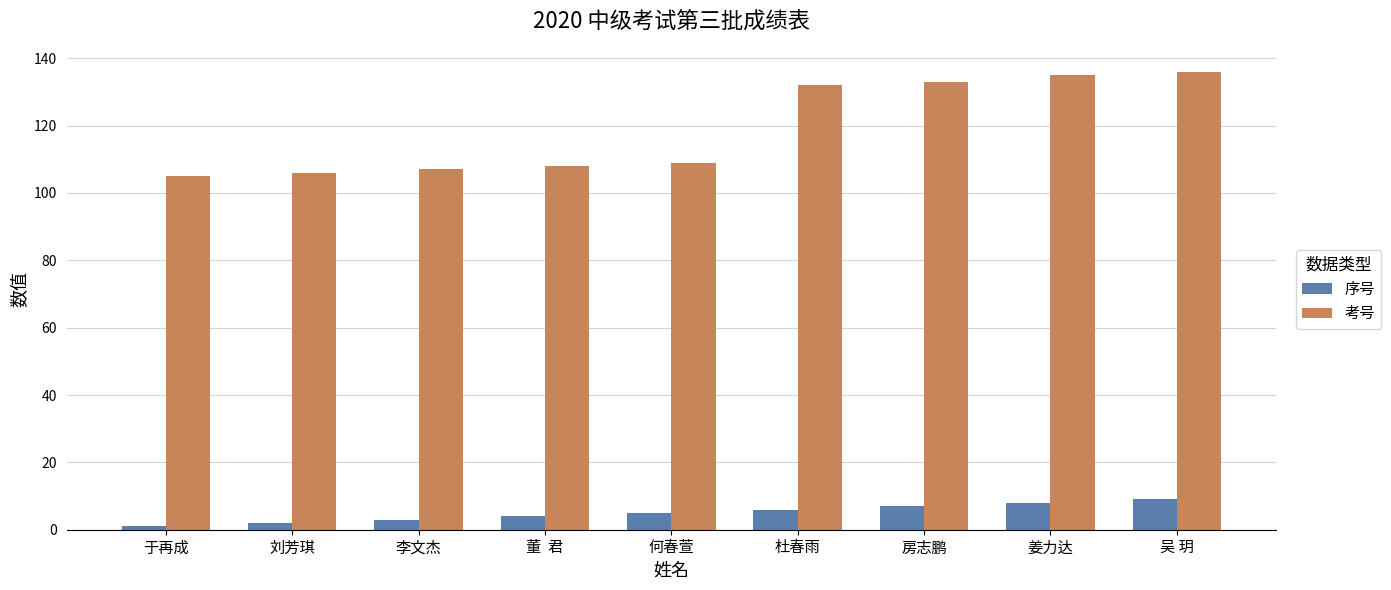

Is it true that 考号 equals 33 at 李文杰?

False